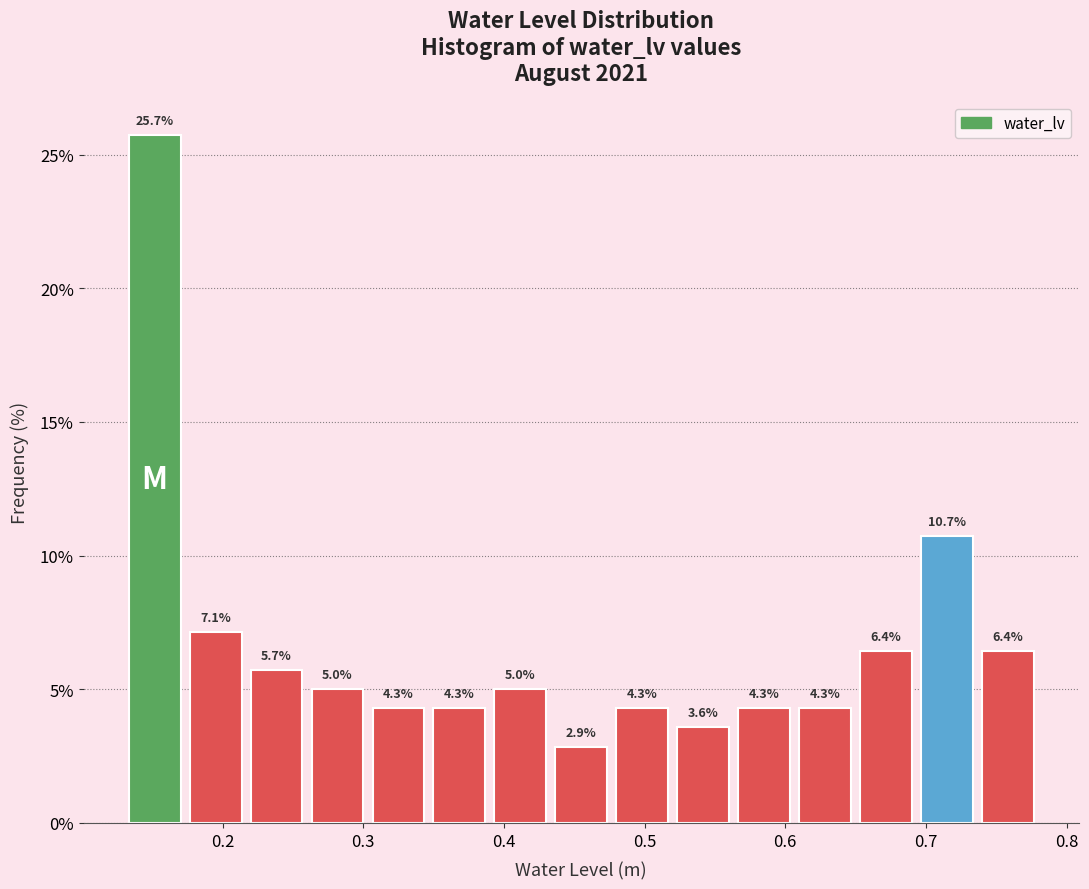

Over which range of the x-axis is the bar tallest?

0.13 to 0.17